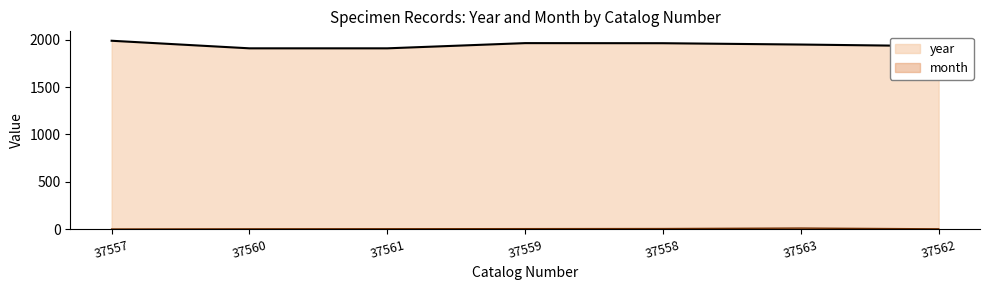

Which series has the largest range (max minus min)?

year